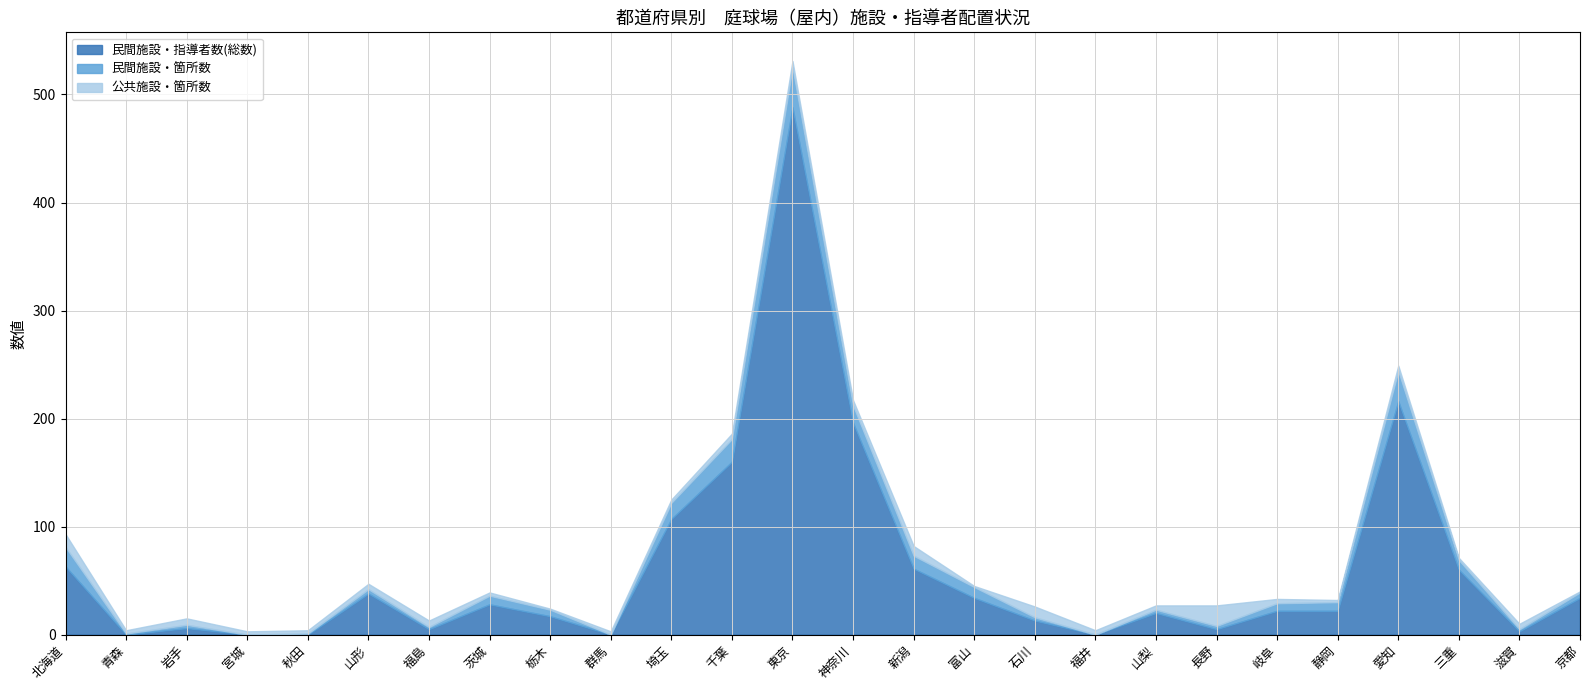

At which label does 民間施設・箇所数 first exceed 6?

北海道